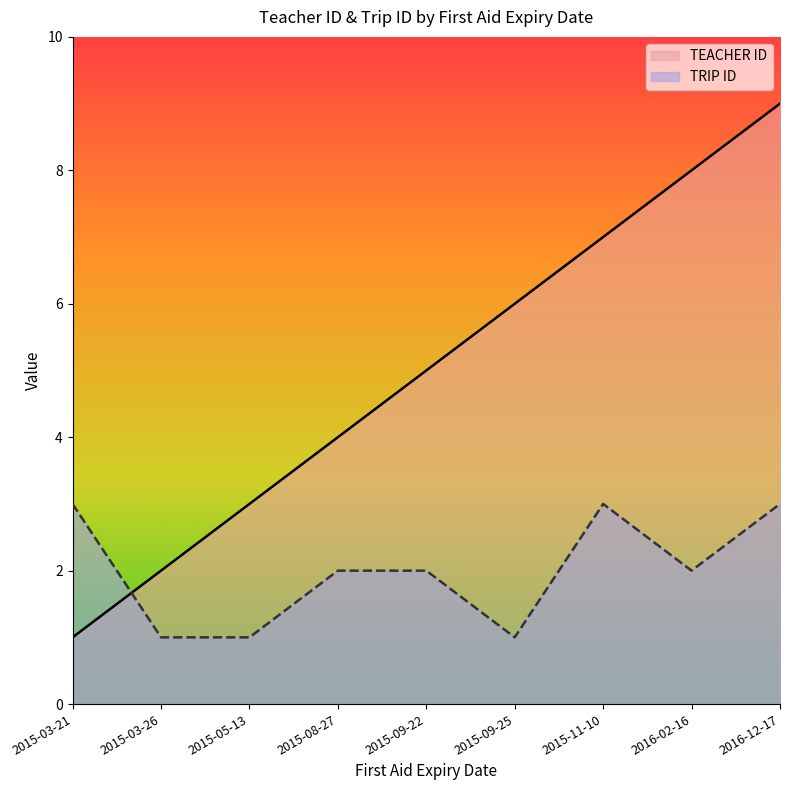

List the series in order of their overall mean, lowest first.

TRIP ID, TEACHER ID